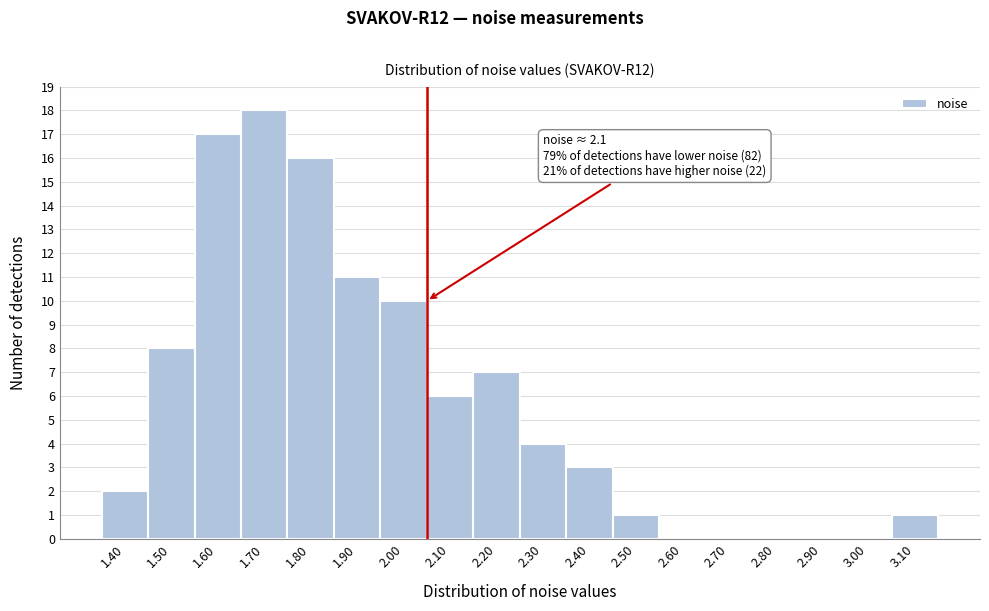

Reading left to right, what are all the values shown in this chart?

1.40=2	1.50=8	1.60=17	1.70=18	1.80=16	1.90=11	2.00=10	2.10=6	2.20=7	2.30=4	2.40=3	2.50=1	2.60=0	2.70=0	2.80=0	2.90=0	3.00=0	3.10=1